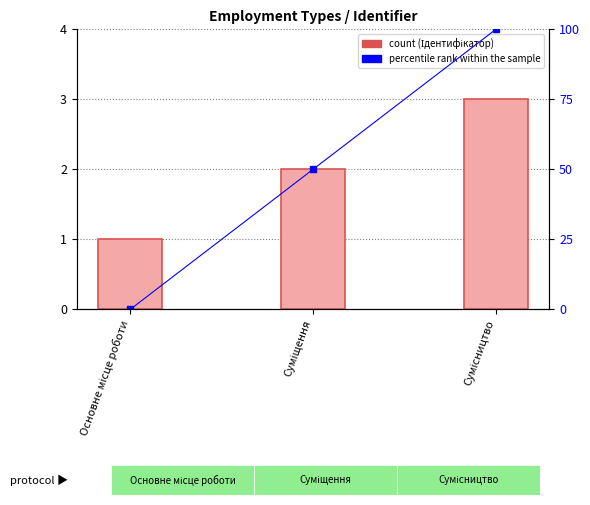

True or false: percentile rank within the sample has a value of 100 at Сумісництво.

True